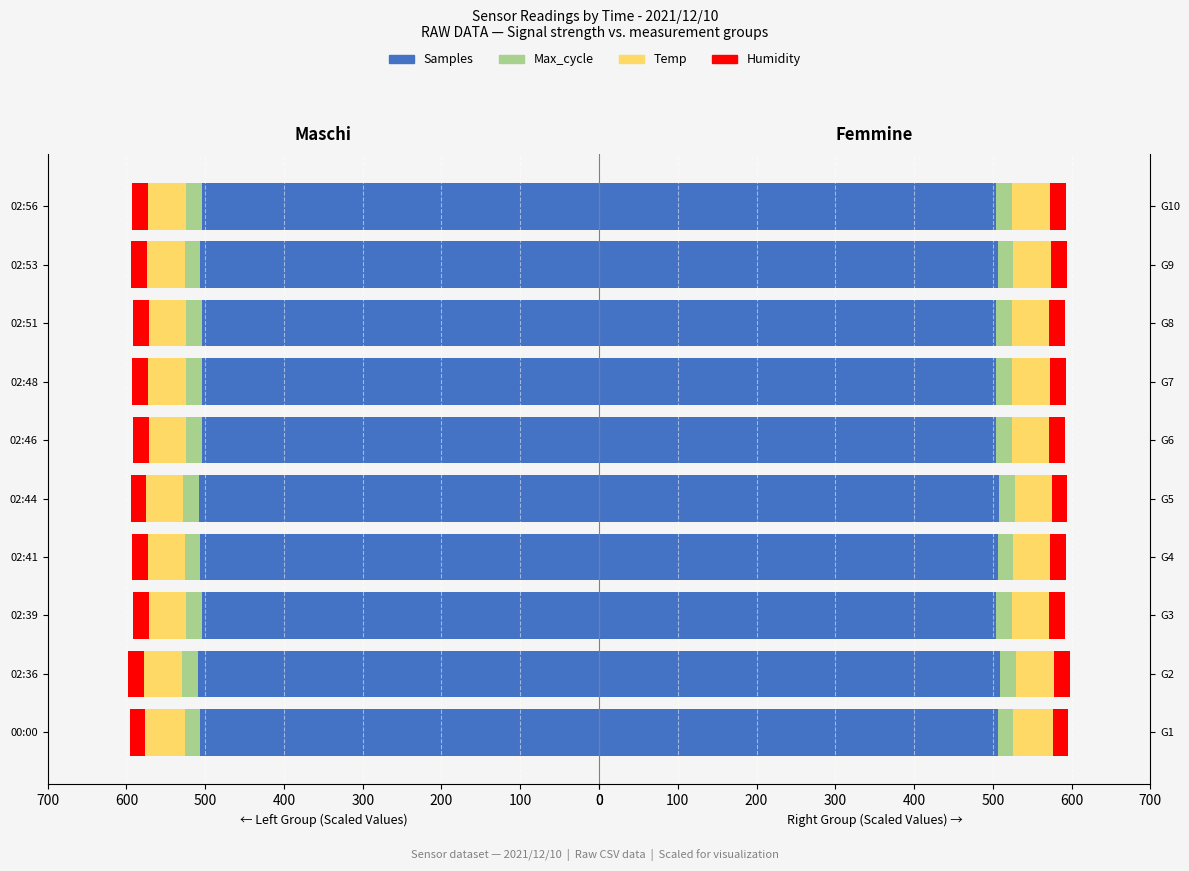

True or false: Samples has a value of 716.0 at G9.

False